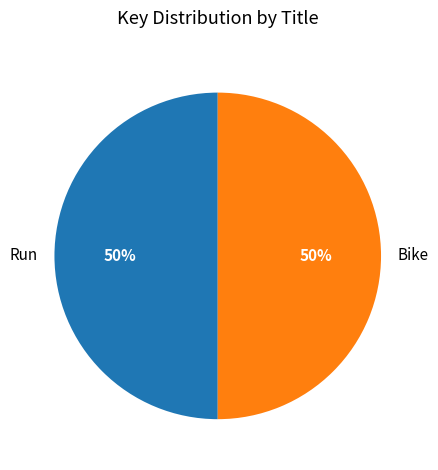

What is the ratio of the value at Bike to the value at Run?

1.0